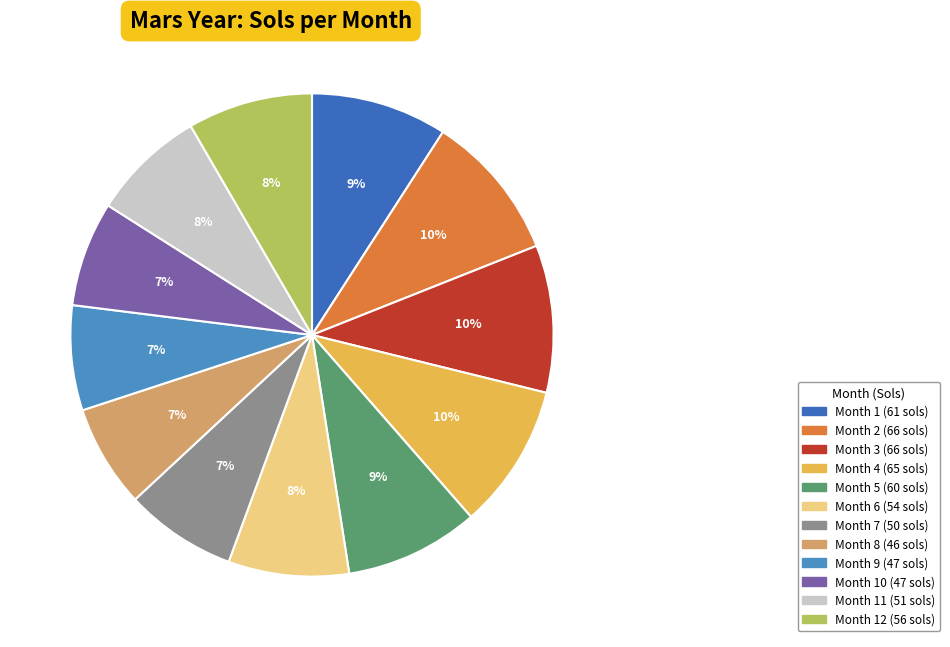

To the nearest percent, what is the average slice percentage?

8%